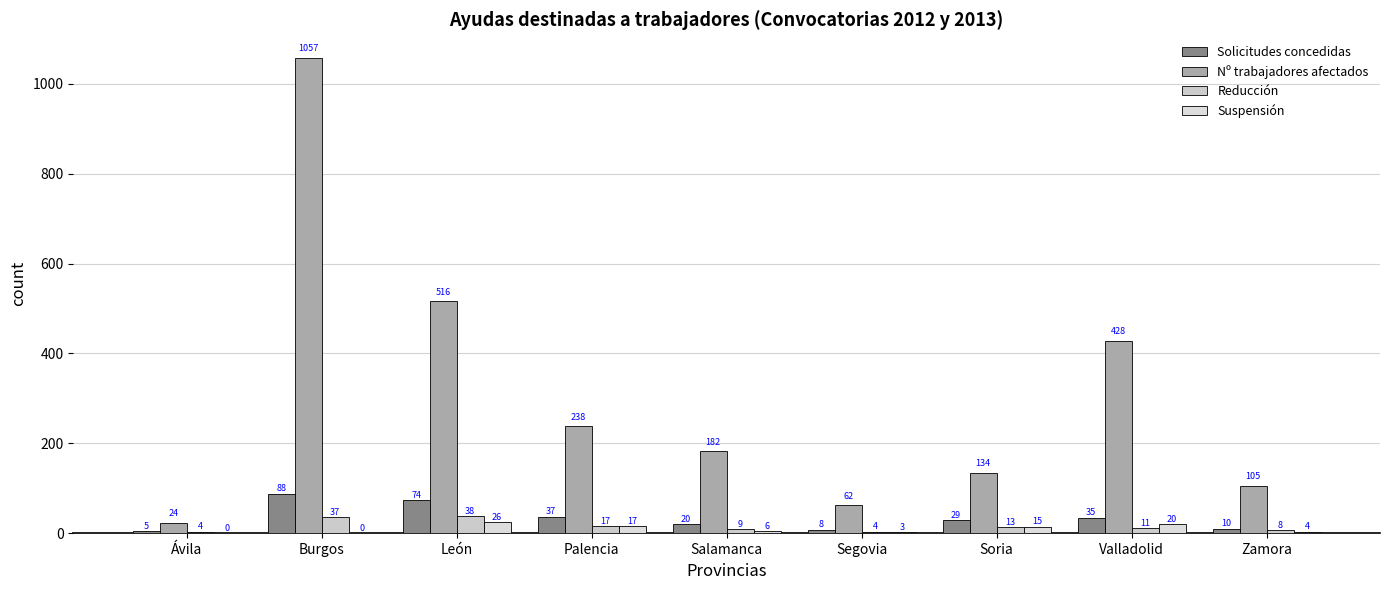

How many data points does each series have?

9